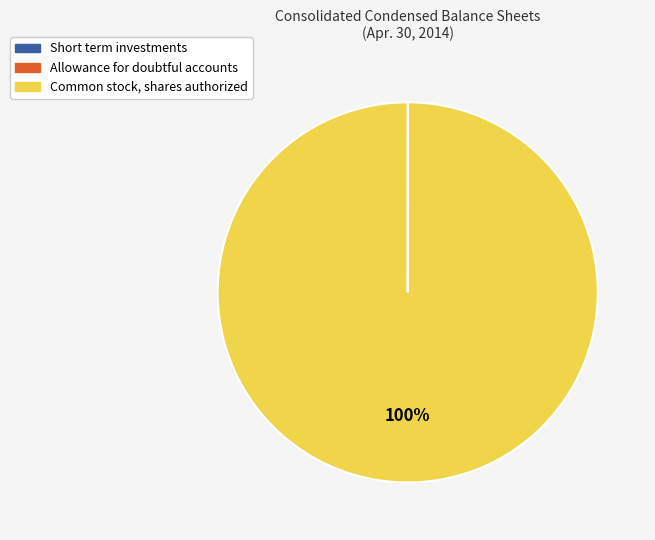

To the nearest percent, what is the average slice percentage?

33%